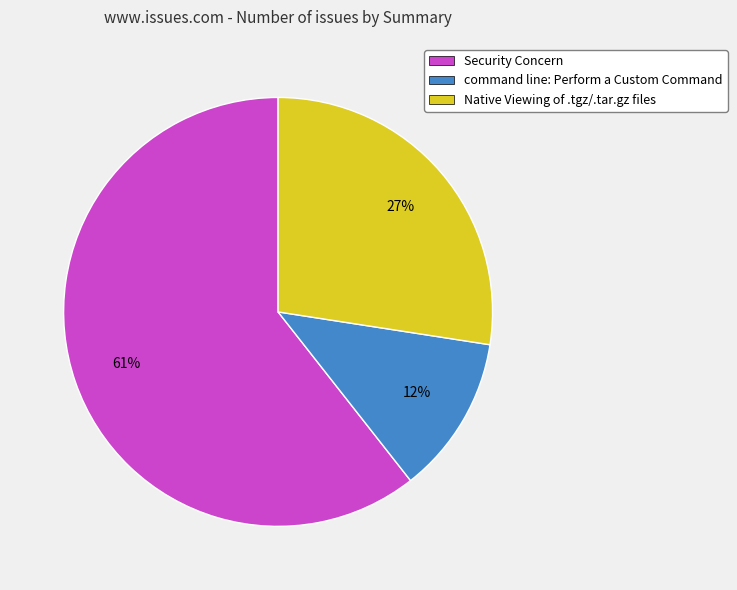

Which has a higher value, Security Concern or Native Viewing of .tgz/.tar.gz files?

Security Concern